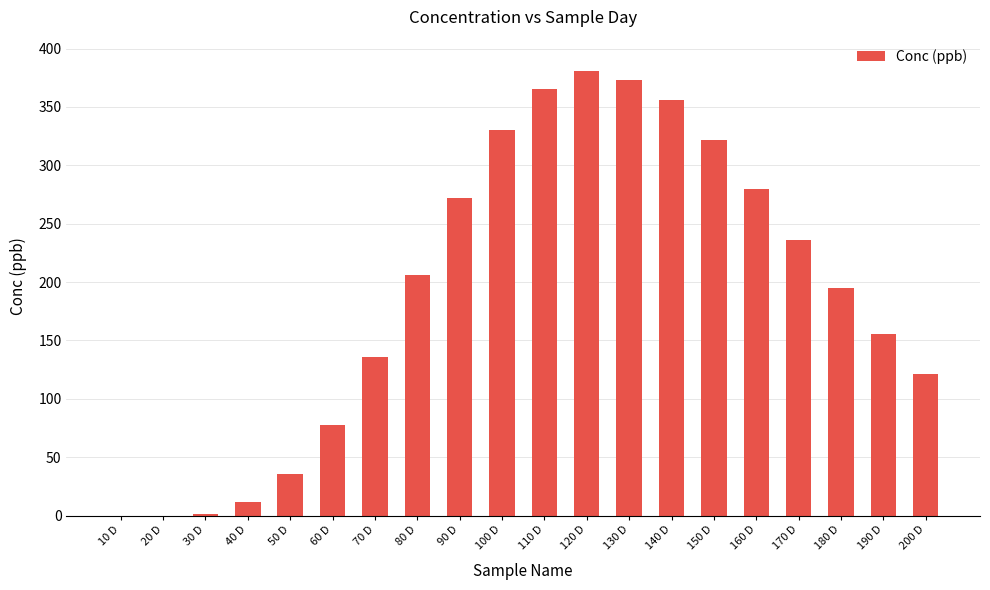

The chart shows a value of 1.7 at 30 D. True or false?

True